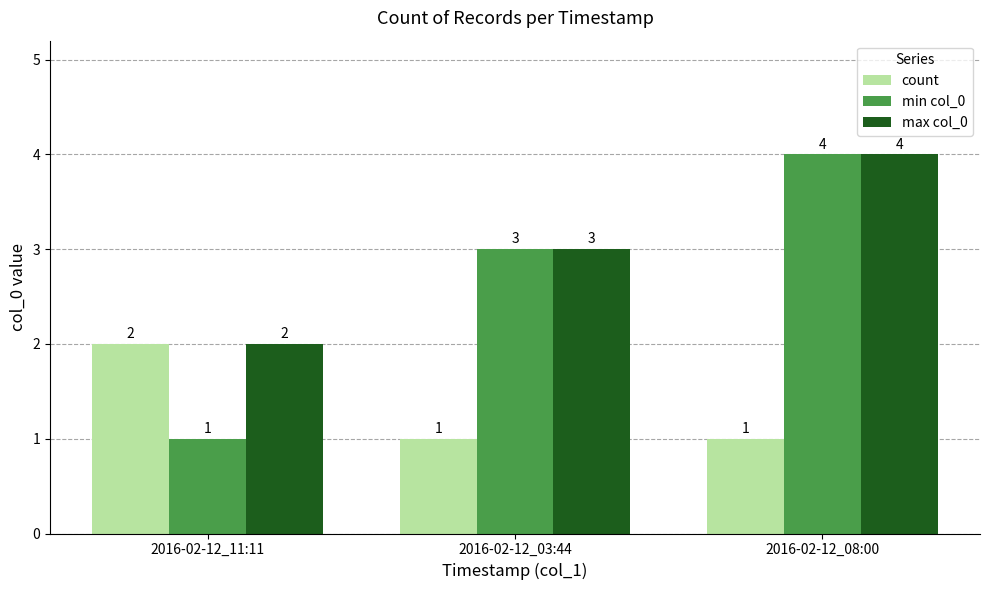

At which label does min col_0 reach its peak?

2016-02-12_08:00